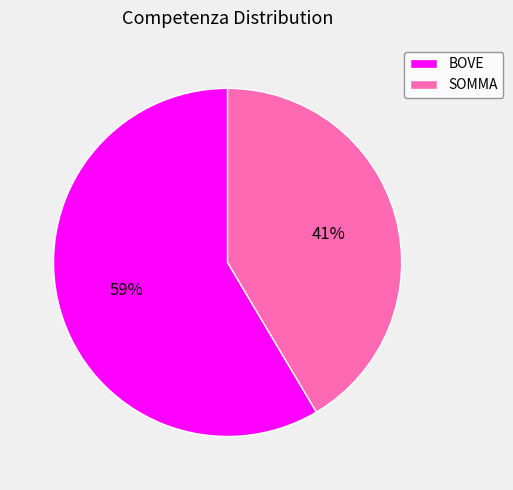

Does SOMMA represent more than half of the total?

No